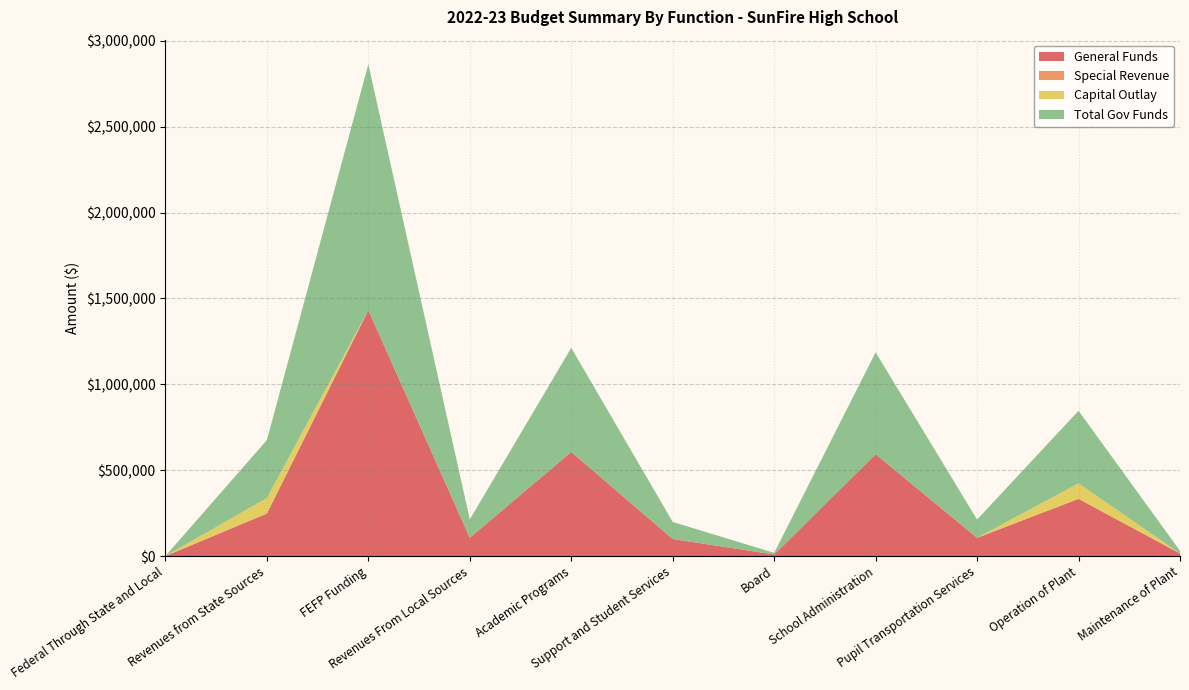

Reading left to right, extract all data points from this chart.

General Funds: 0	247658	1431948	106600	606200	99325	9200	593095	106200	333000	15000
Special Revenue: 0	0	0	0	0	0	0	0	0	0	0
Capital Outlay: 0	90000	0	0	0	0	0	0	0	90000	0
Total Gov Funds: 0	337658	1431948	106600	606200	99325	9200	593095	106200	423000	15000